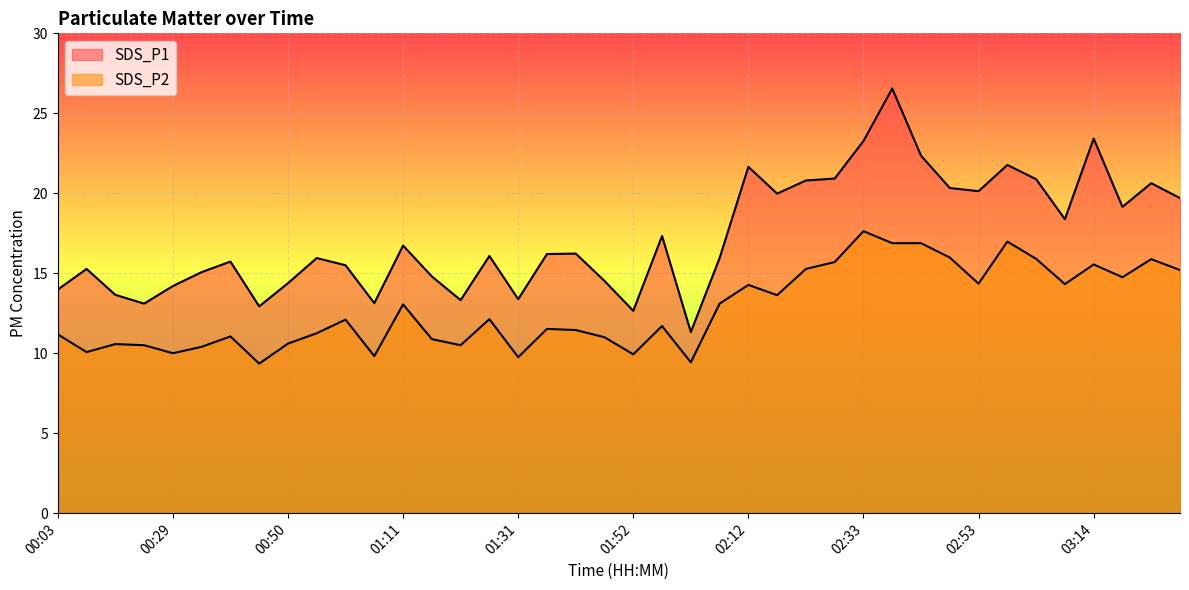

What is the label of the 32nd point from the left?

02:48